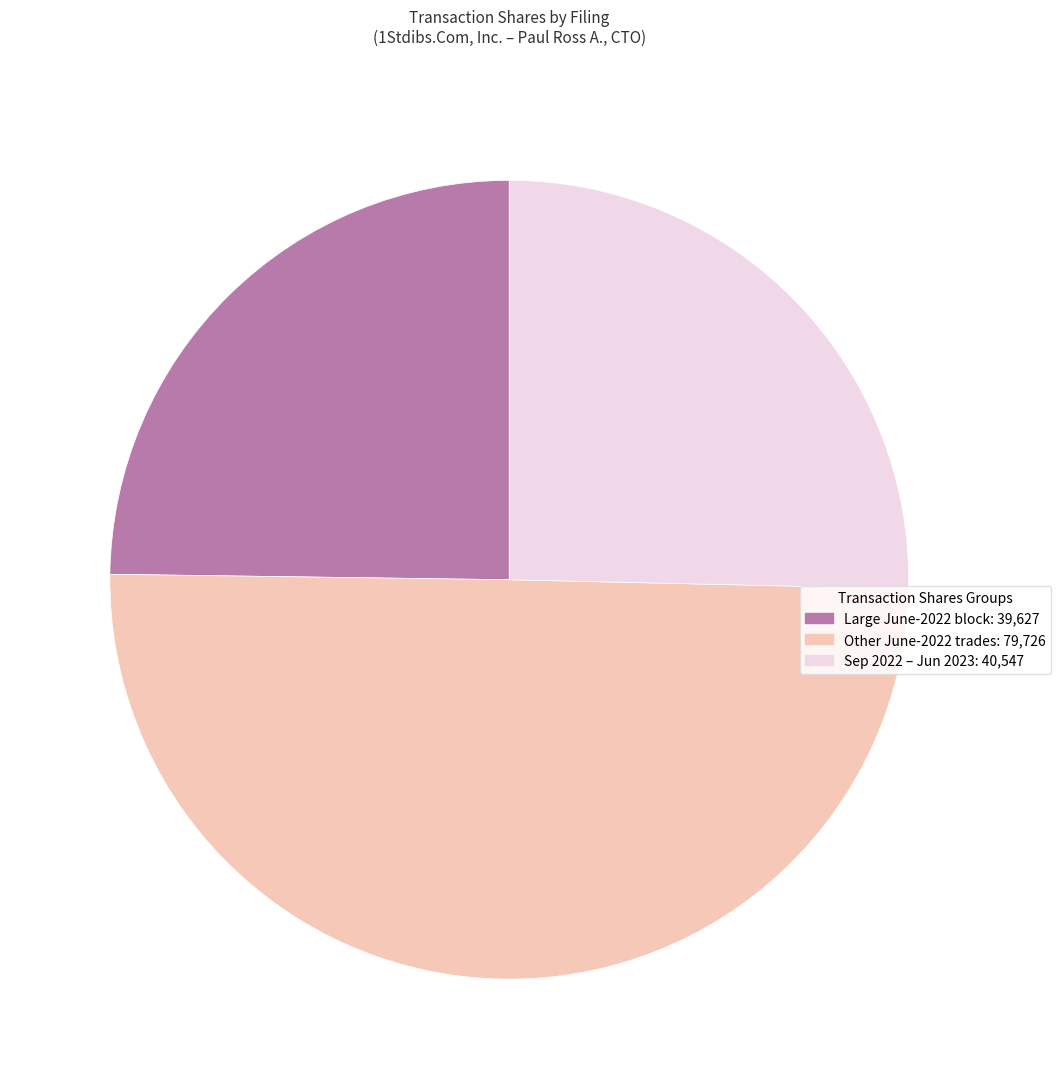

Is it true that Large June-2022 block: 39,627 is 25% of the pie?

True